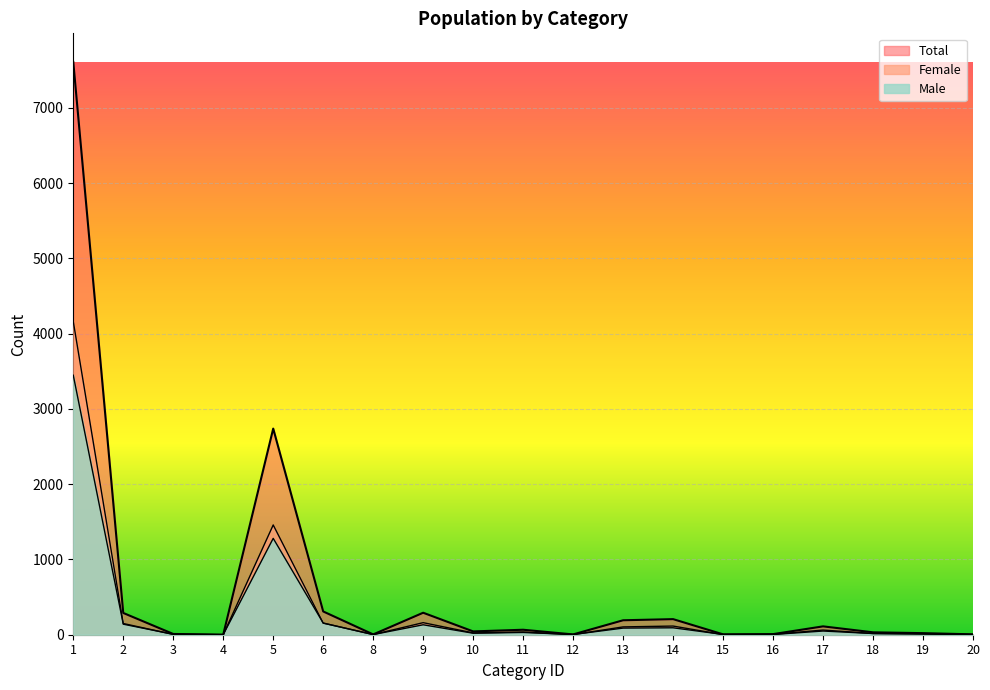

Reading left to right, what are all the values shown in this chart?

Total: 7608	289	10	1	2738	309	4	292	44	66	4	192	207	5	8	111	32	21	5
Male: 3447	140	6	1	1280	155	2	132	20	30	3	88	92	4	3	49	16	11	3
Female: 4161	149	4	0	1458	154	2	160	24	36	1	104	115	1	5	62	16	10	2